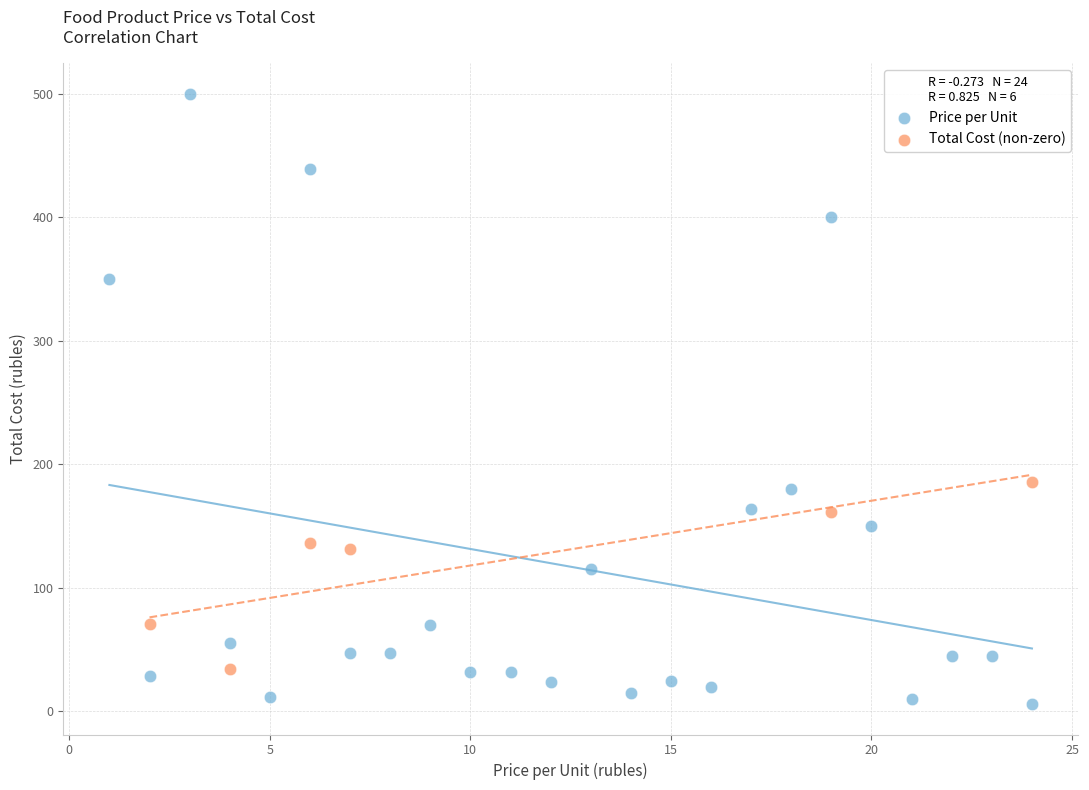

Which series has the widest spread of Y values?

Price per Unit